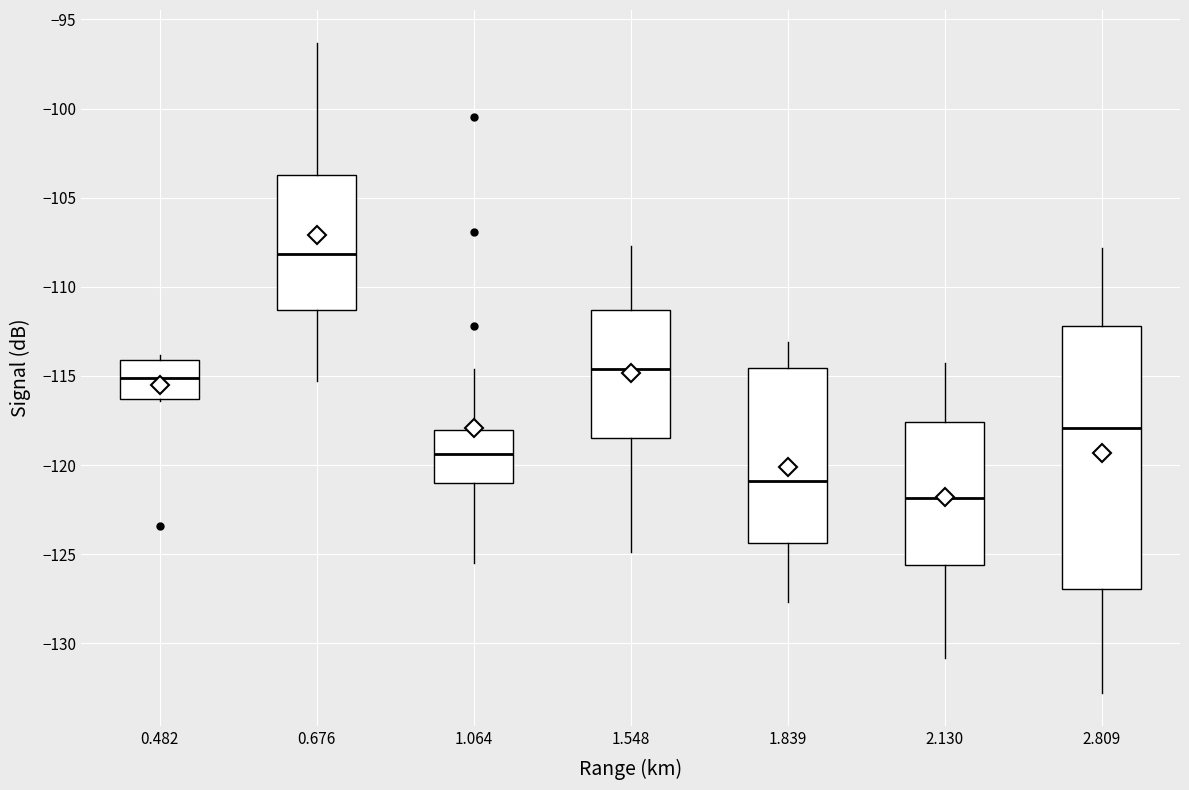

Reading left to right, read every box against the y-axis: the position of its median line, the range the box covers, and the ends of its whiskers. The values are not printed on the chart, so give them approximately, as read against the axis.

0.482: median -115.0, box -116.5 to -114.0, whiskers -116.5 to -114.0 (just above the box's upper edge)
0.676: median -108.0, box -111.5 to -103.5, whiskers -115.5 to -96.5
1.064: median -119.5, box -121.0 to -118.0, whiskers -125.5 to -114.5
1.548: median -114.5, box -118.5 to -111.5, whiskers -125.0 to -107.5
1.839: median -121.0, box -124.5 to -114.5, whiskers -127.5 to -113.0
2.130: median -122.0, box -125.5 to -117.5, whiskers -131.0 to -114.5
2.809: median -118.0, box -127.0 to -112.0, whiskers -133.0 to -108.0